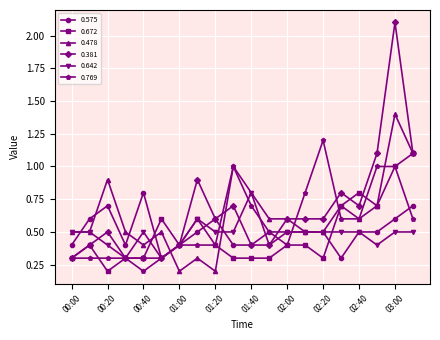

What is the maximum value for 0.769?

1.2